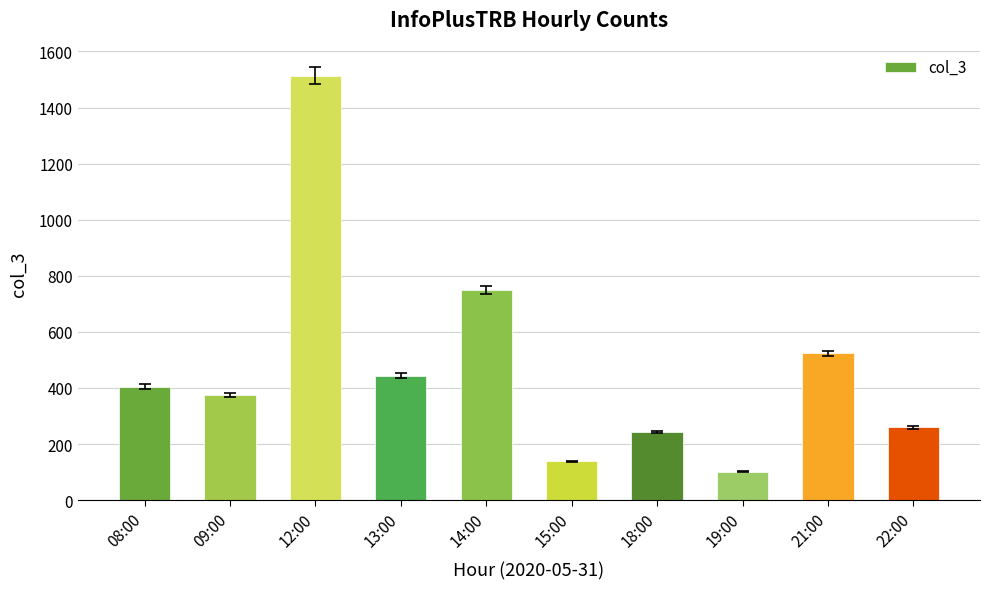

Which category has the lowest value across all series?

19:00